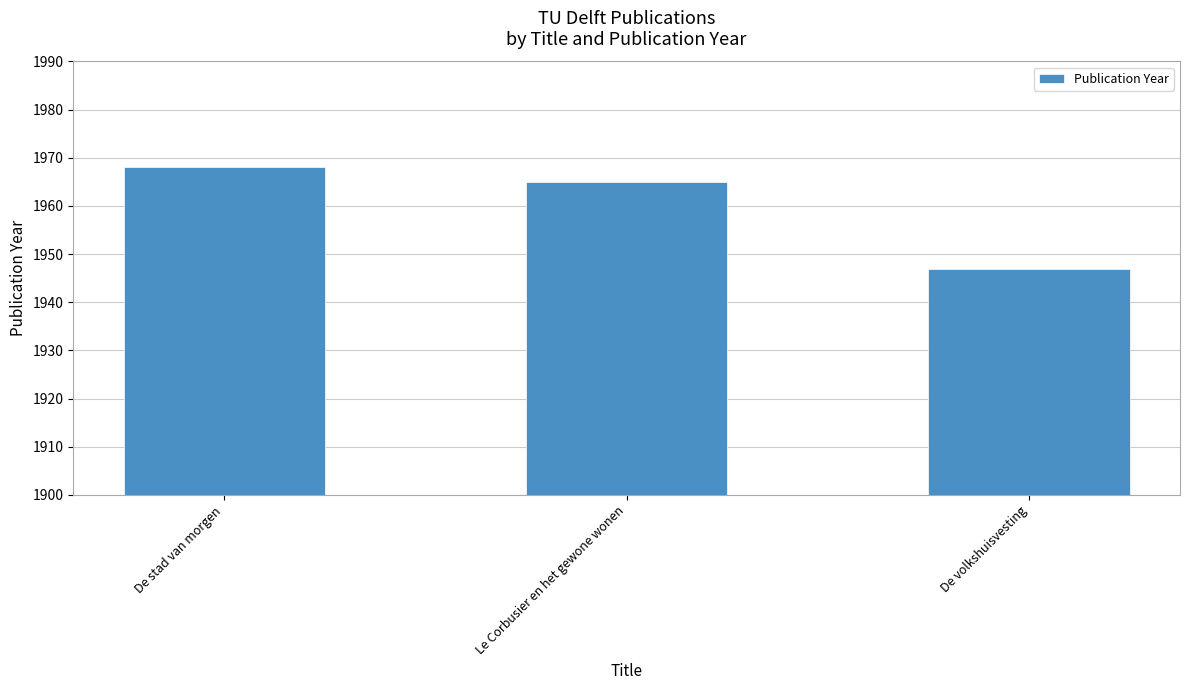

What is the minimum value shown in the chart?

1947